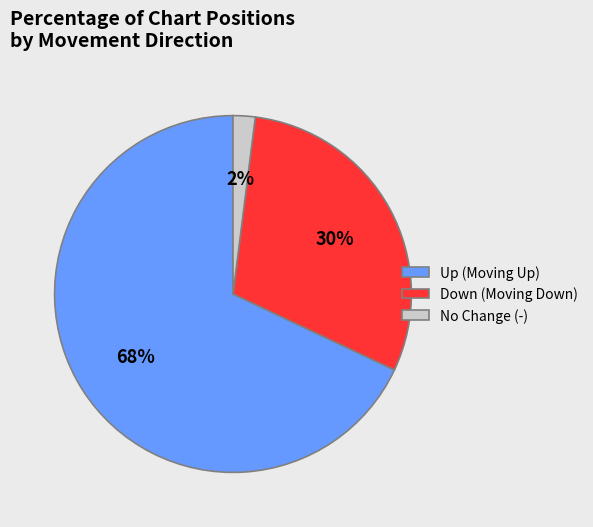

Is it true that Down (Moving Down) is 40% of the pie?

False